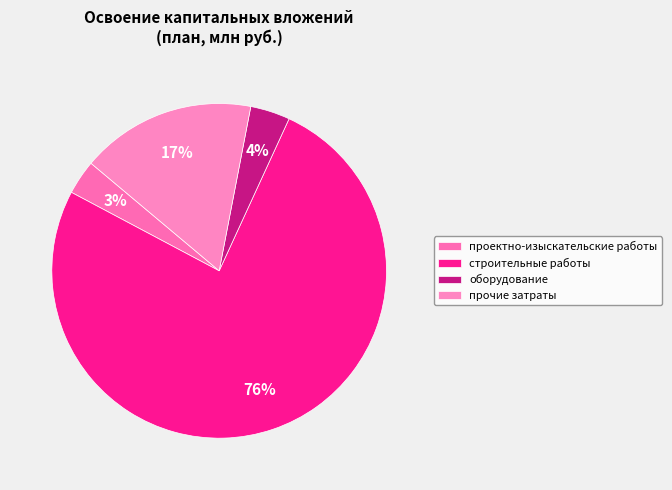

To the nearest percent, what is the combined percentage of проектно-изыскательские работы and оборудование?

7%